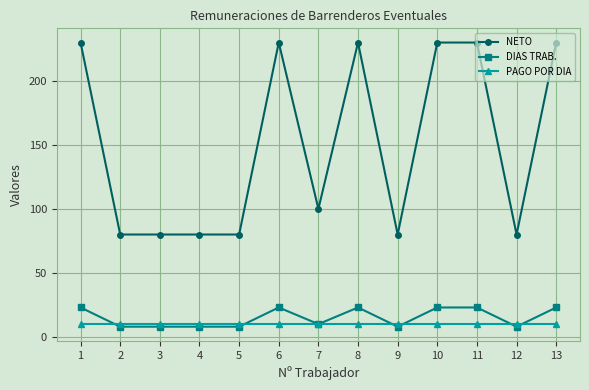

True or false: NETO has more than 0 interior local peaks.

True